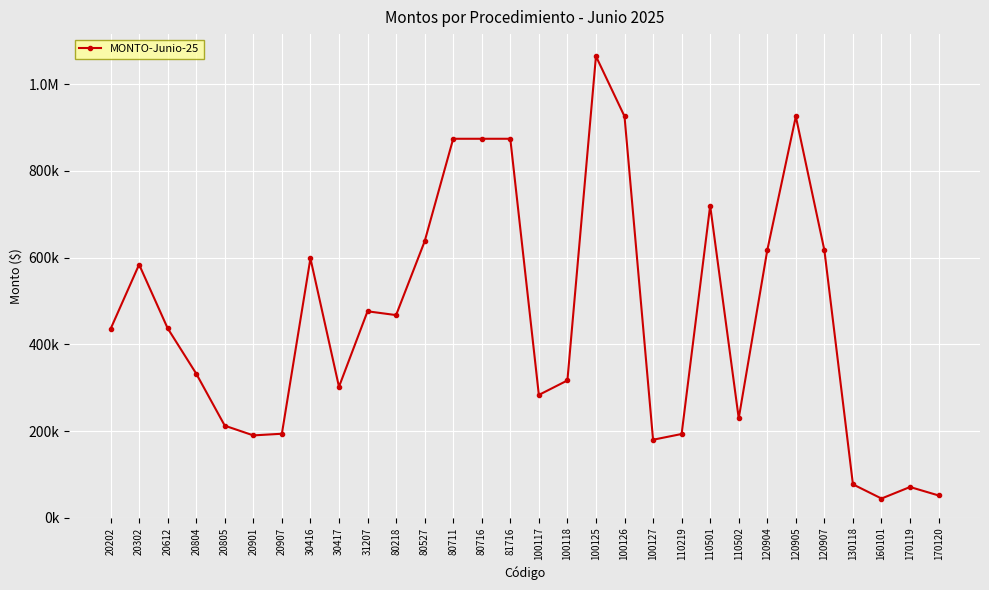

What is the value of the 18th point from the left?

1064709.2